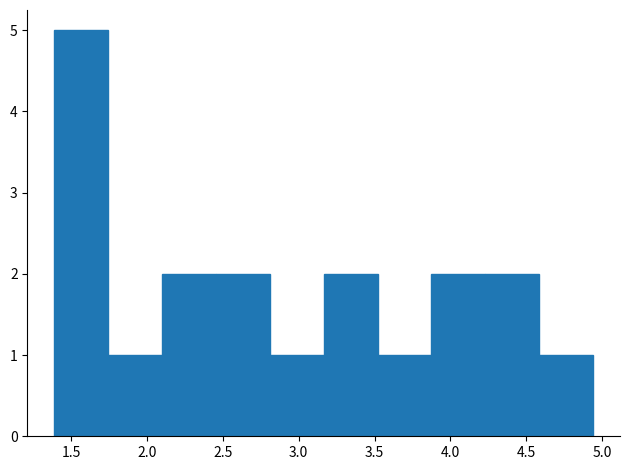

Over which range of the x-axis is the bar tallest?

1.390 to 1.745